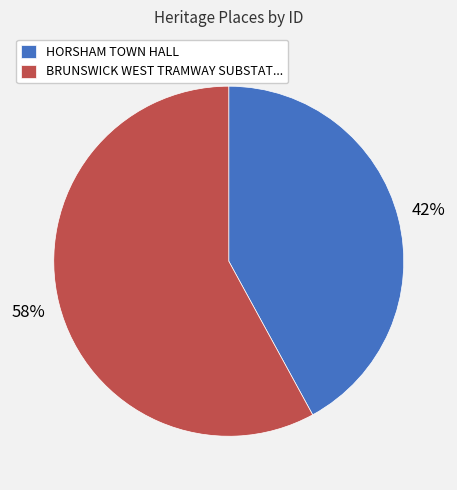

Rank the categories by value from highest to lowest.

BRUNSWICK WEST TRAMWAY SUBSTAT..., HORSHAM TOWN HALL